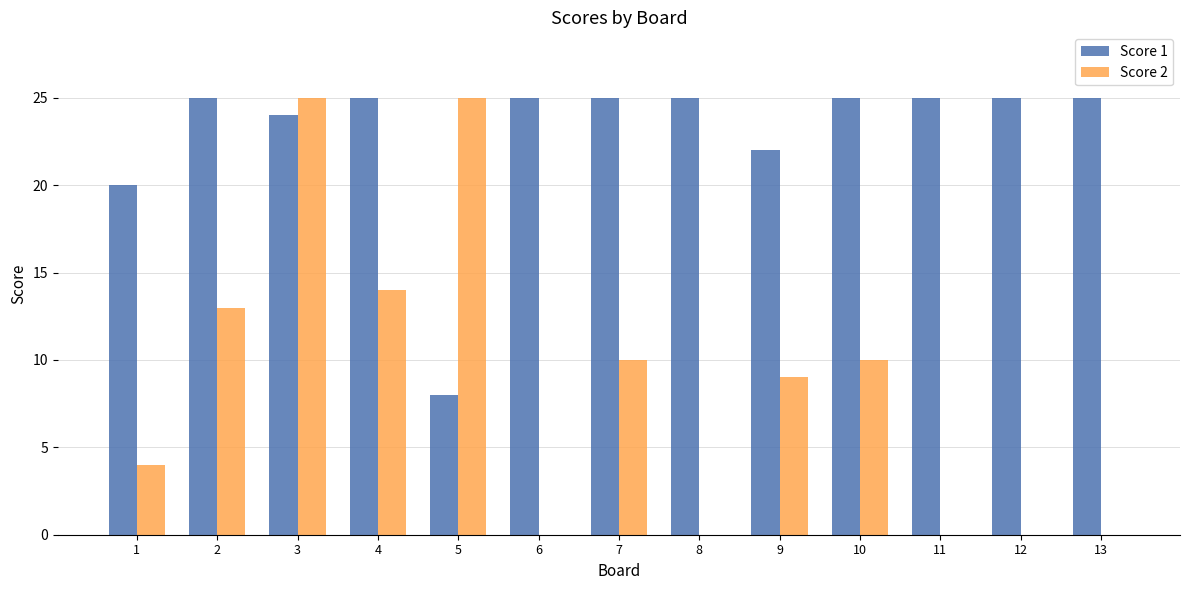

Is the value of Score 2 at 4 greater than the value of Score 1 at 13?

No